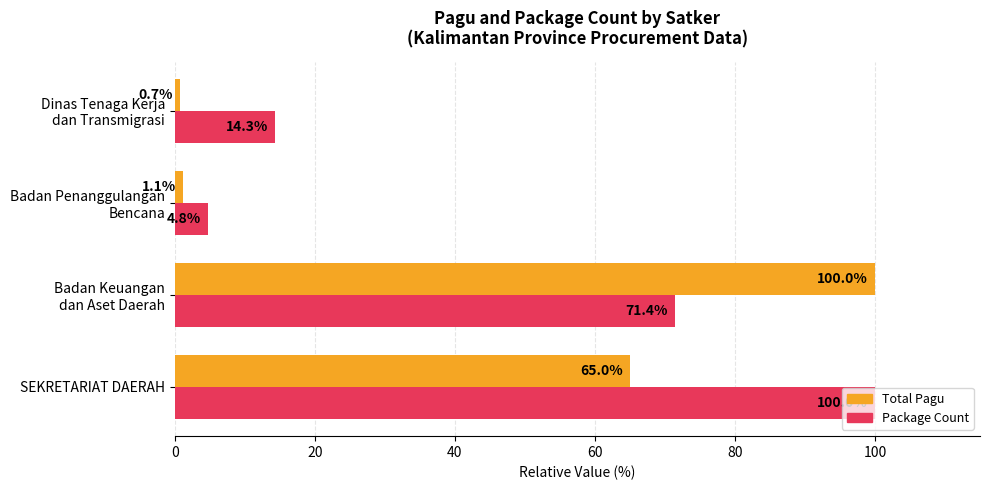

What is the difference between the highest and lowest values at SEKRETARIAT DAERAH?

35.0